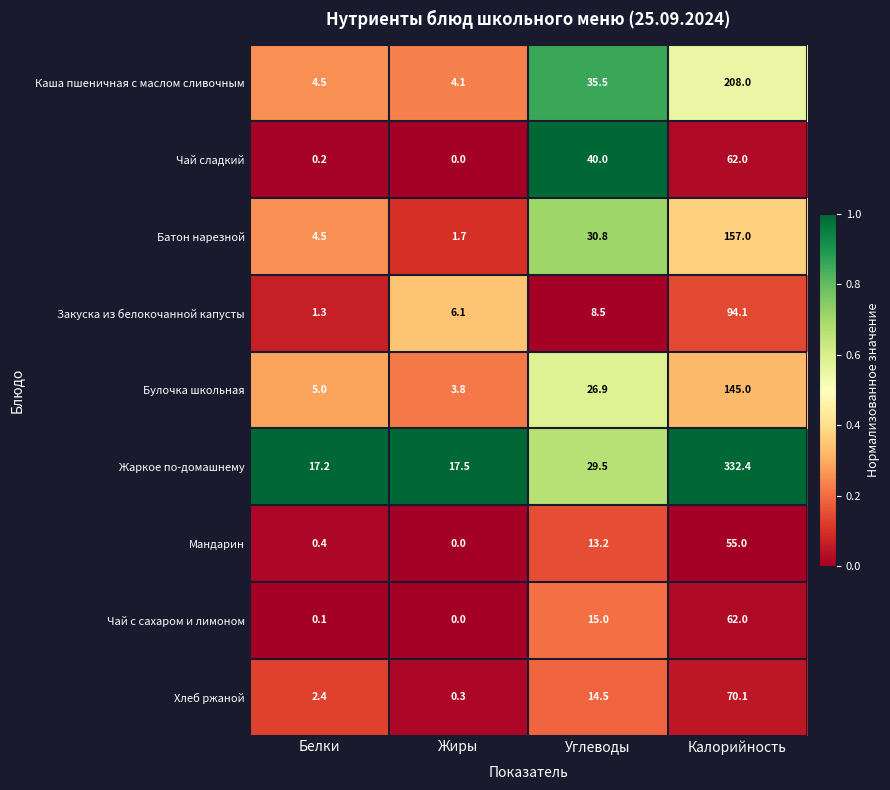

Which series has the largest total across all categories?

Жаркое по-домашнему